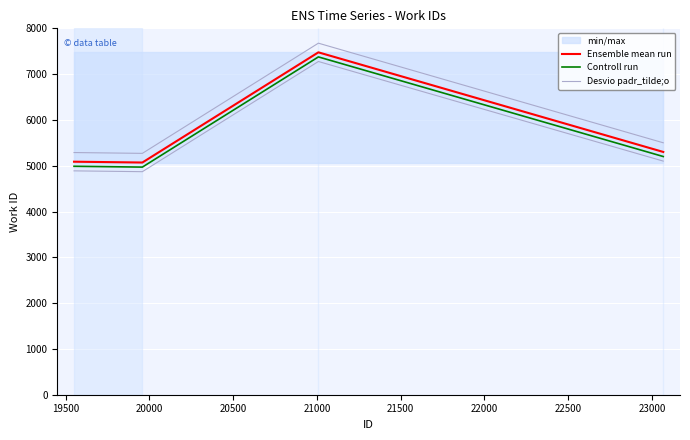

In Ensemble mean run, how many points are higher than both neighbors (excluding endpoints)?

1